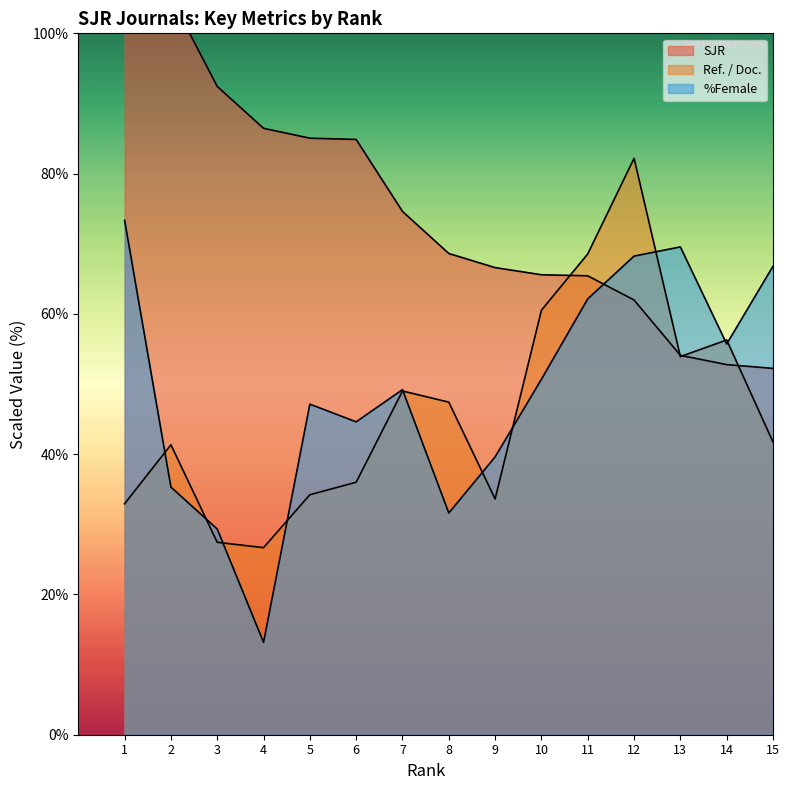

What is the spread (max minus min) of values at 9?

33.0